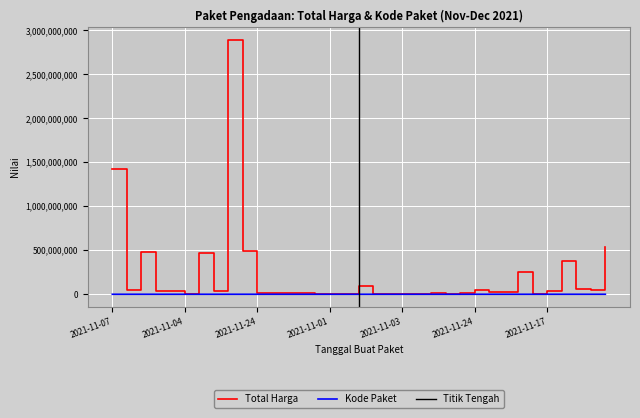

Reading left to right, list all the values displayed in this chart.

Total Harga: 1425867900	49730040	477600000	34000000	32441200	577875	464002100	39440000	2892122000	493000000	19175000	18900000	9180000	15513960	7401240	333600	78000	98772570	2772000	265000	4672200	182000	8742500	5129000	12453900	43859200	23653000	27412000	250350000	4350000	34292000	373404000	56152800	51601000	541071000
Kode Paket: 16823	17509	70453	8530	8646	8668	13652	28271	28425	55826	67279	137876	17272	17283	27891	464	5449	5997	6214	6246	6300	6350	6397	6503	675	73894	8601	128516	17238	17580	40112	91101	103541	117783	139817